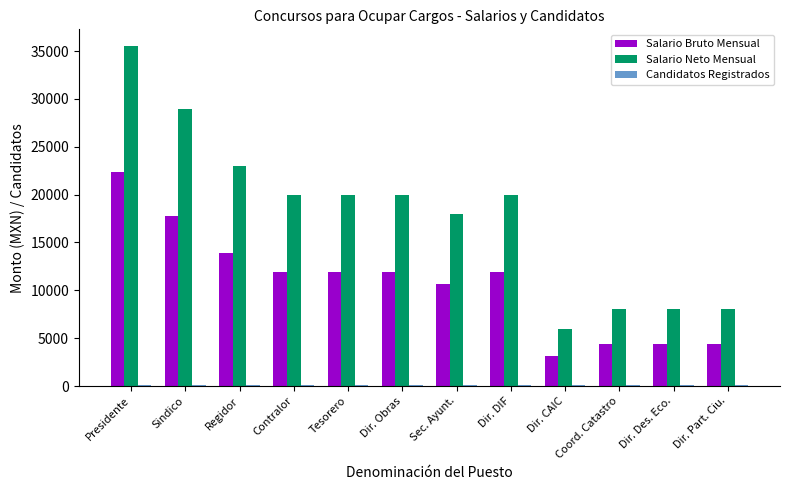

Which series changed the most between Presidente and Dir. DIF?

Salario Neto Mensual